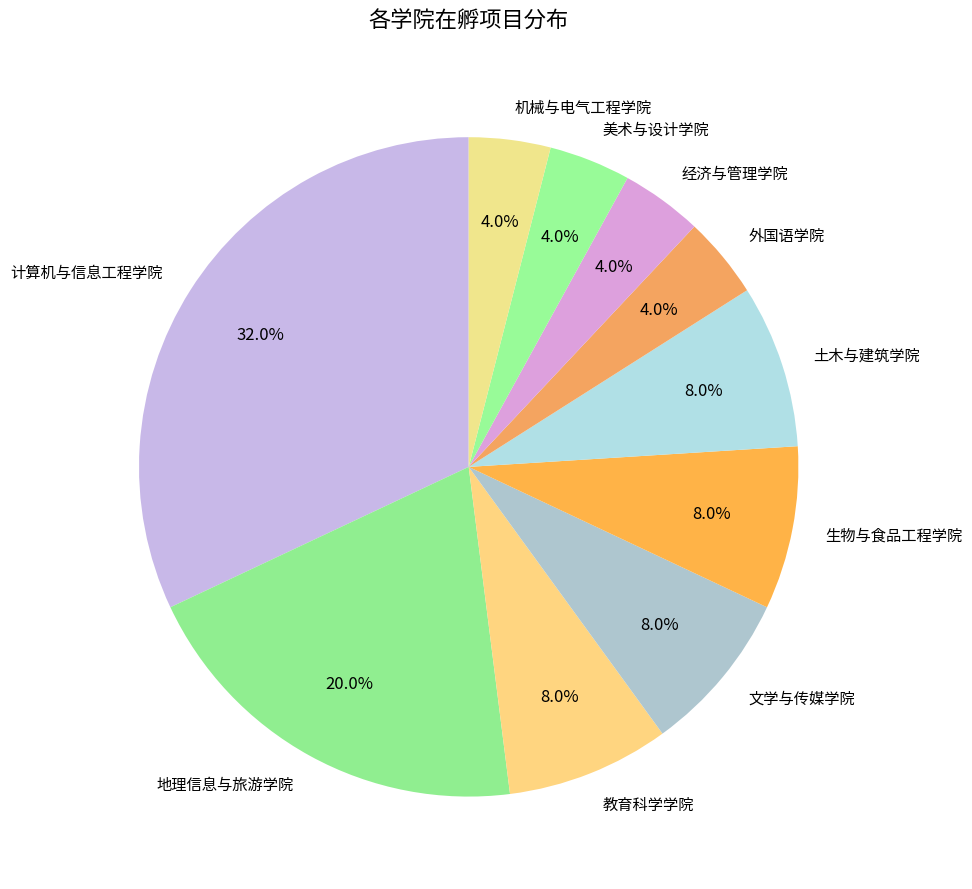

To the nearest percent, what is the difference between the largest and smallest slice percentages?

28%